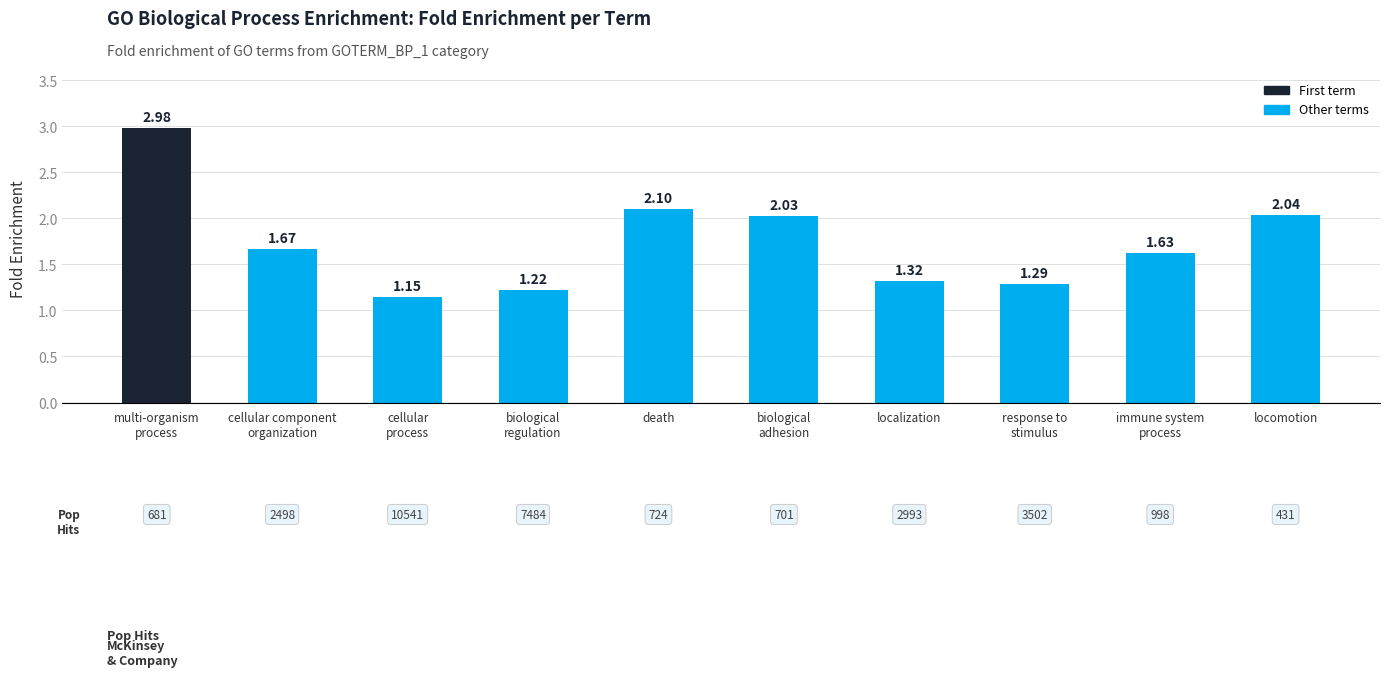

What is the label of the 9th bar from the left?

immune system
process